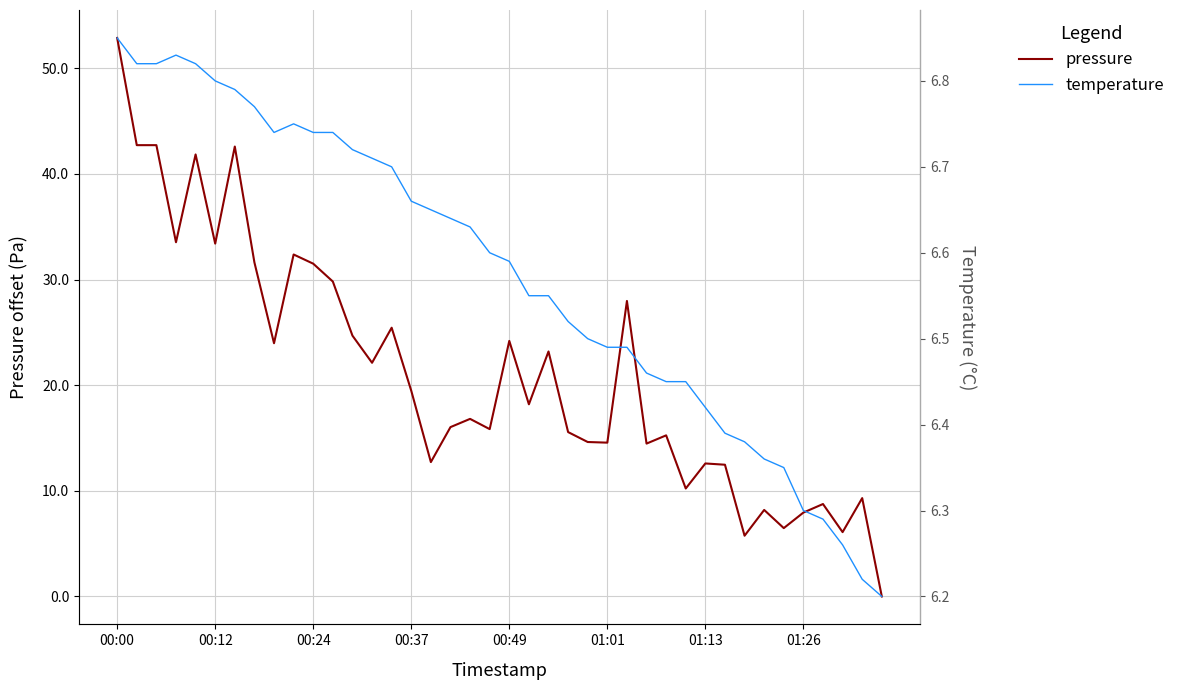

At which label does pressure reach its peak?

00:00